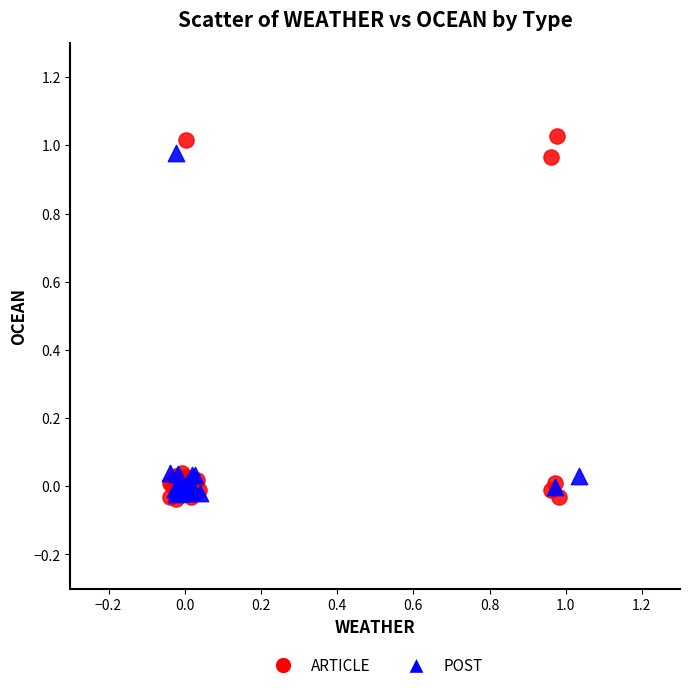

What are all the series names shown in the legend?

ARTICLE, POST